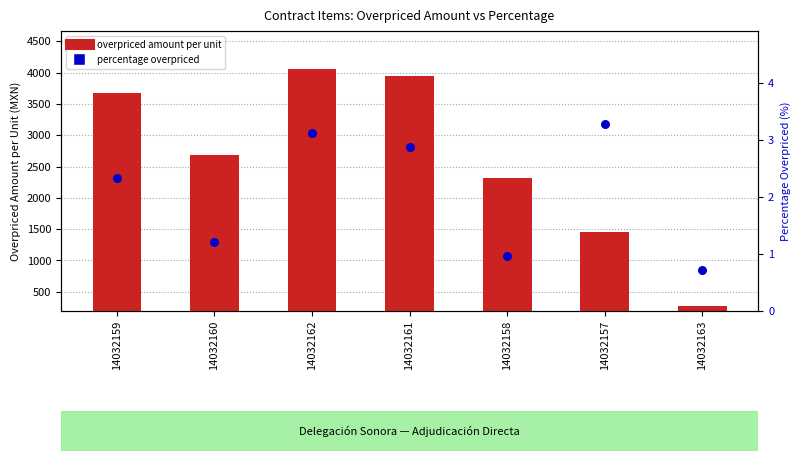

At how many categories does at least one series exceed 339?

6